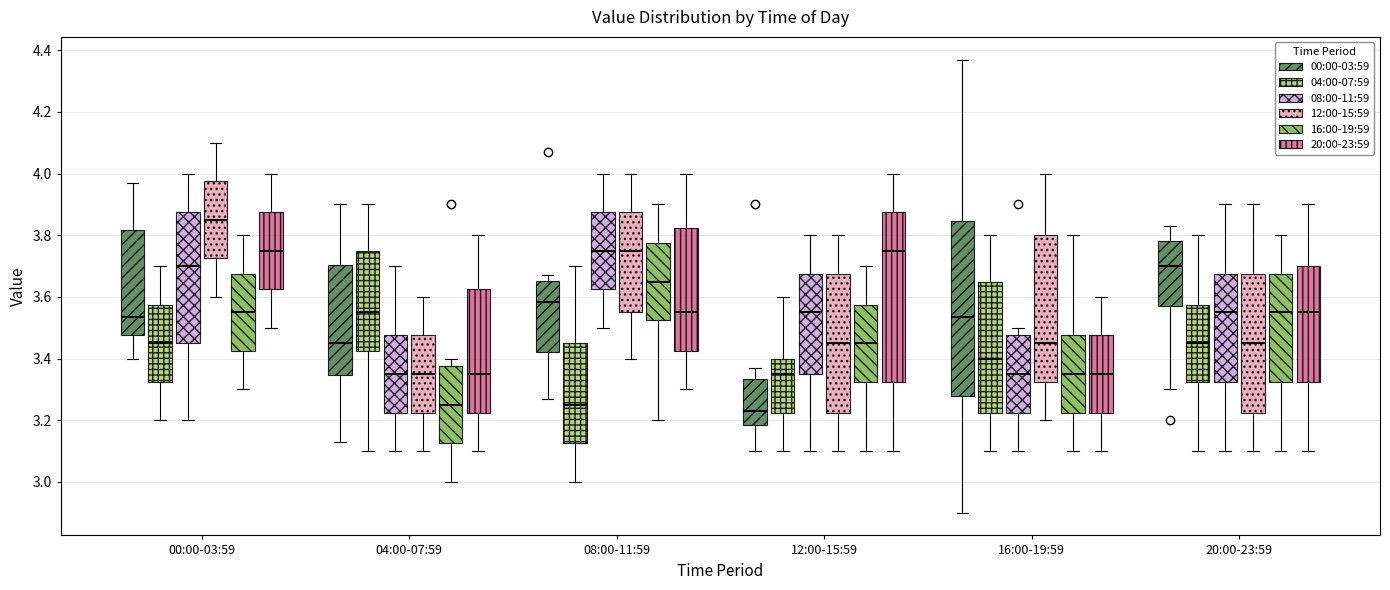

Reading left to right, read every box against the y-axis: the position of its median line, the range the box covers, and the ends of its whiskers. The values are not printed on the chart, so give them approximately, as read against the axis.

00:00-03:59 (00:00-03:59): median 3.54, box 3.48 to 3.82, whiskers 3.40 to 3.98
00:00-03:59 (04:00-07:59): median 3.46, box 3.32 to 3.58, whiskers 3.20 to 3.70
00:00-03:59 (08:00-11:59): median 3.70, box 3.46 to 3.88, whiskers 3.20 to 4.00
00:00-03:59 (12:00-15:59): median 3.86, box 3.72 to 3.98, whiskers 3.60 to 4.10
00:00-03:59 (16:00-19:59): median 3.56, box 3.42 to 3.68, whiskers 3.30 to 3.80
00:00-03:59 (20:00-23:59): median 3.76, box 3.62 to 3.88, whiskers 3.50 to 4.00
04:00-07:59 (00:00-03:59): median 3.46, box 3.34 to 3.70, whiskers 3.14 to 3.90
04:00-07:59 (04:00-07:59): median 3.56, box 3.42 to 3.76, whiskers 3.10 to 3.90
04:00-07:59 (08:00-11:59): median 3.36, box 3.22 to 3.48, whiskers 3.10 to 3.70
04:00-07:59 (12:00-15:59): median 3.36, box 3.22 to 3.48, whiskers 3.10 to 3.60
04:00-07:59 (16:00-19:59): median 3.26, box 3.12 to 3.38, whiskers 3.00 to 3.40
04:00-07:59 (20:00-23:59): median 3.36, box 3.22 to 3.62, whiskers 3.10 to 3.80
08:00-11:59 (00:00-03:59): median 3.58, box 3.42 to 3.66, whiskers 3.28 to 3.68
08:00-11:59 (04:00-07:59): median 3.26, box 3.12 to 3.46, whiskers 3.00 to 3.70
08:00-11:59 (08:00-11:59): median 3.76, box 3.62 to 3.88, whiskers 3.50 to 4.00
08:00-11:59 (12:00-15:59): median 3.76, box 3.56 to 3.88, whiskers 3.40 to 4.00
08:00-11:59 (16:00-19:59): median 3.66, box 3.52 to 3.78, whiskers 3.20 to 3.90
08:00-11:59 (20:00-23:59): median 3.56, box 3.42 to 3.82, whiskers 3.30 to 4.00
12:00-15:59 (00:00-03:59): median 3.24, box 3.18 to 3.34, whiskers 3.10 to 3.38
12:00-15:59 (04:00-07:59): median 3.36, box 3.22 to 3.40, whiskers 3.10 to 3.60
12:00-15:59 (08:00-11:59): median 3.56, box 3.36 to 3.68, whiskers 3.10 to 3.80
12:00-15:59 (12:00-15:59): median 3.46, box 3.22 to 3.68, whiskers 3.10 to 3.80
12:00-15:59 (16:00-19:59): median 3.46, box 3.32 to 3.58, whiskers 3.10 to 3.70
12:00-15:59 (20:00-23:59): median 3.76, box 3.32 to 3.88, whiskers 3.10 to 4.00
16:00-19:59 (00:00-03:59): median 3.54, box 3.28 to 3.84, whiskers 2.90 to 4.38
16:00-19:59 (04:00-07:59): median 3.40, box 3.22 to 3.66, whiskers 3.10 to 3.80
16:00-19:59 (08:00-11:59): median 3.36, box 3.22 to 3.48, whiskers 3.10 to 3.50
16:00-19:59 (12:00-15:59): median 3.46, box 3.32 to 3.80, whiskers 3.20 to 4.00
16:00-19:59 (16:00-19:59): median 3.36, box 3.22 to 3.48, whiskers 3.10 to 3.80
16:00-19:59 (20:00-23:59): median 3.36, box 3.22 to 3.48, whiskers 3.10 to 3.60
20:00-23:59 (00:00-03:59): median 3.70, box 3.58 to 3.78, whiskers 3.30 to 3.84
20:00-23:59 (04:00-07:59): median 3.46, box 3.32 to 3.58, whiskers 3.10 to 3.80
20:00-23:59 (08:00-11:59): median 3.56, box 3.32 to 3.68, whiskers 3.10 to 3.90
20:00-23:59 (12:00-15:59): median 3.46, box 3.22 to 3.68, whiskers 3.10 to 3.90
20:00-23:59 (16:00-19:59): median 3.56, box 3.32 to 3.68, whiskers 3.10 to 3.80
20:00-23:59 (20:00-23:59): median 3.56, box 3.32 to 3.70, whiskers 3.10 to 3.90